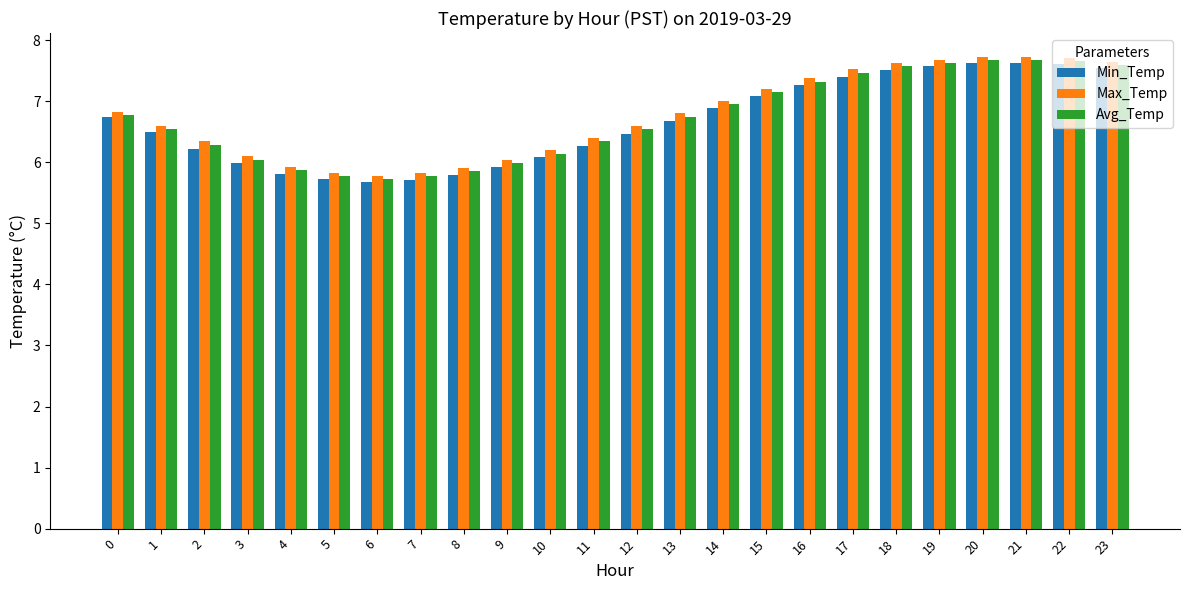

How many categories are shown in the chart?

24